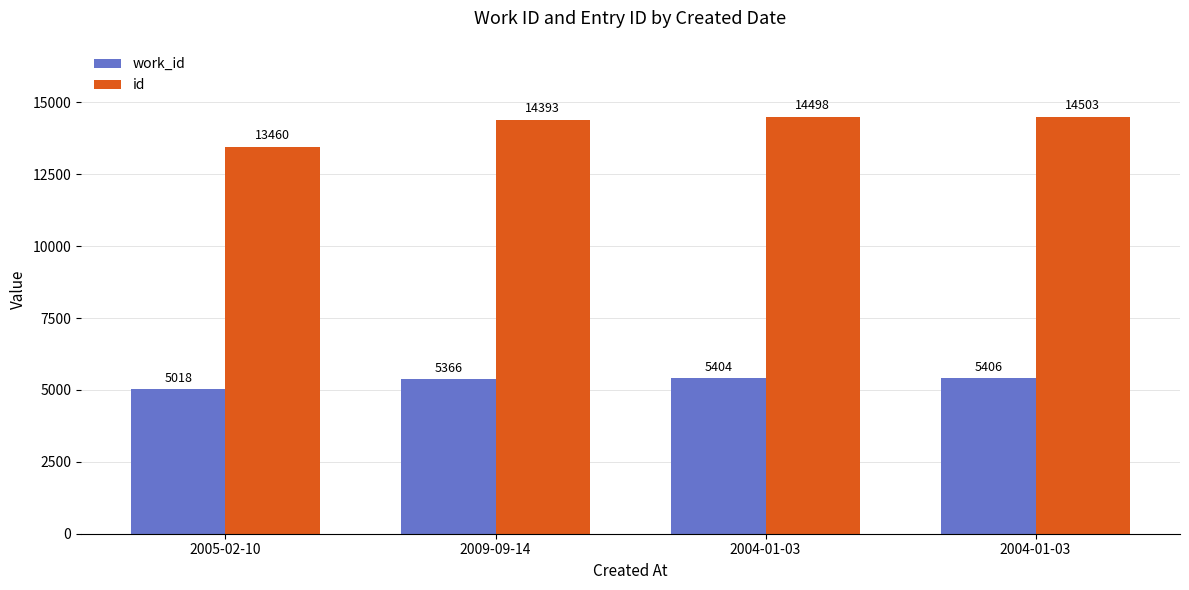

Does the chart contain stacked bars?

No